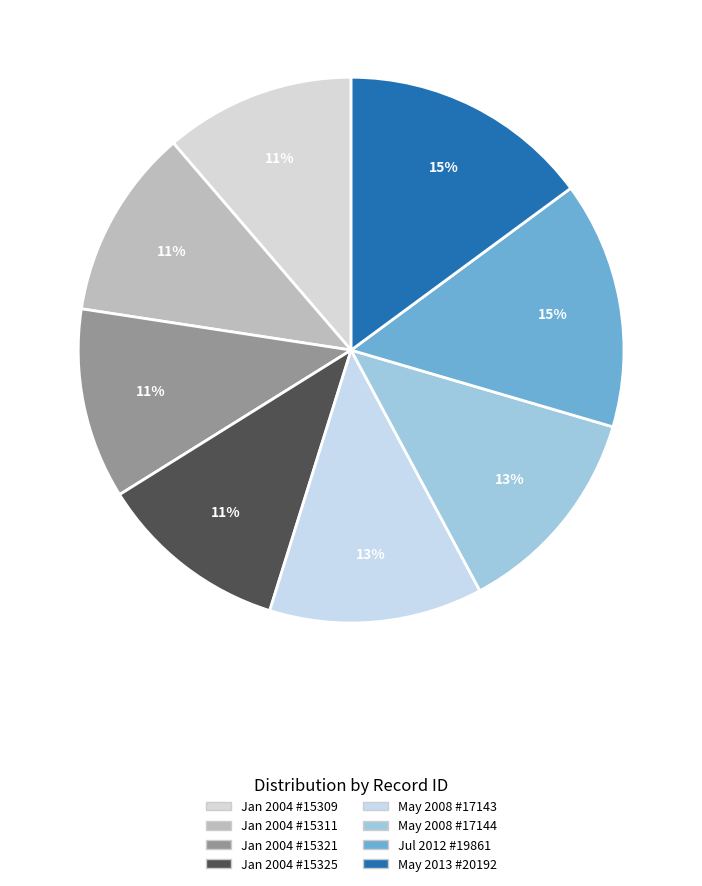

To the nearest percent, what is the difference between the largest and smallest slice percentages?

4%